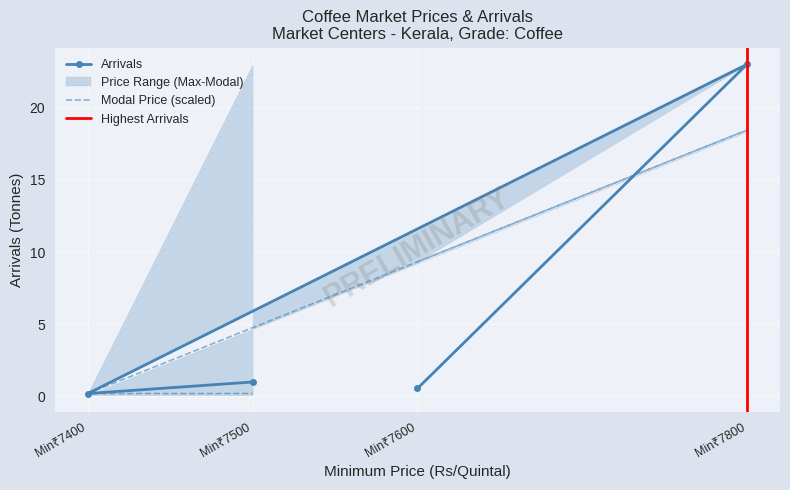

How many values in the Modal Price series exceed 9?

2